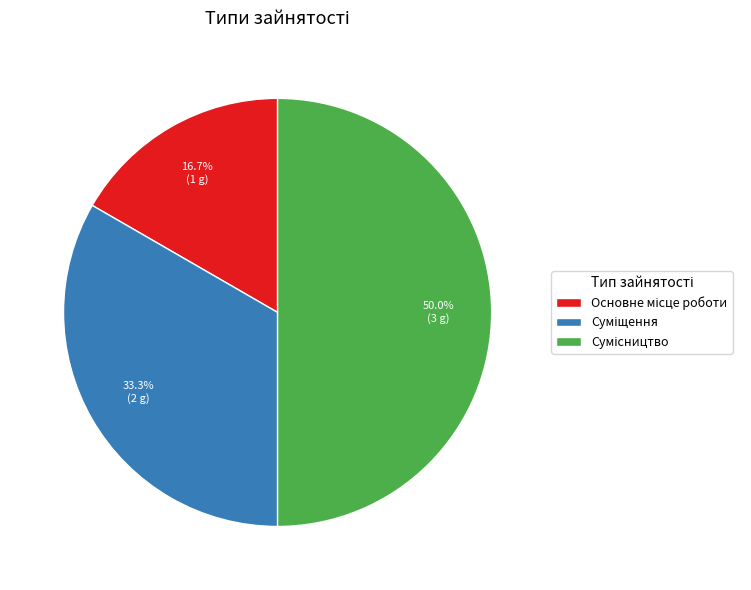

To the nearest percent, what portion does Основне місце роботи represent?

17%